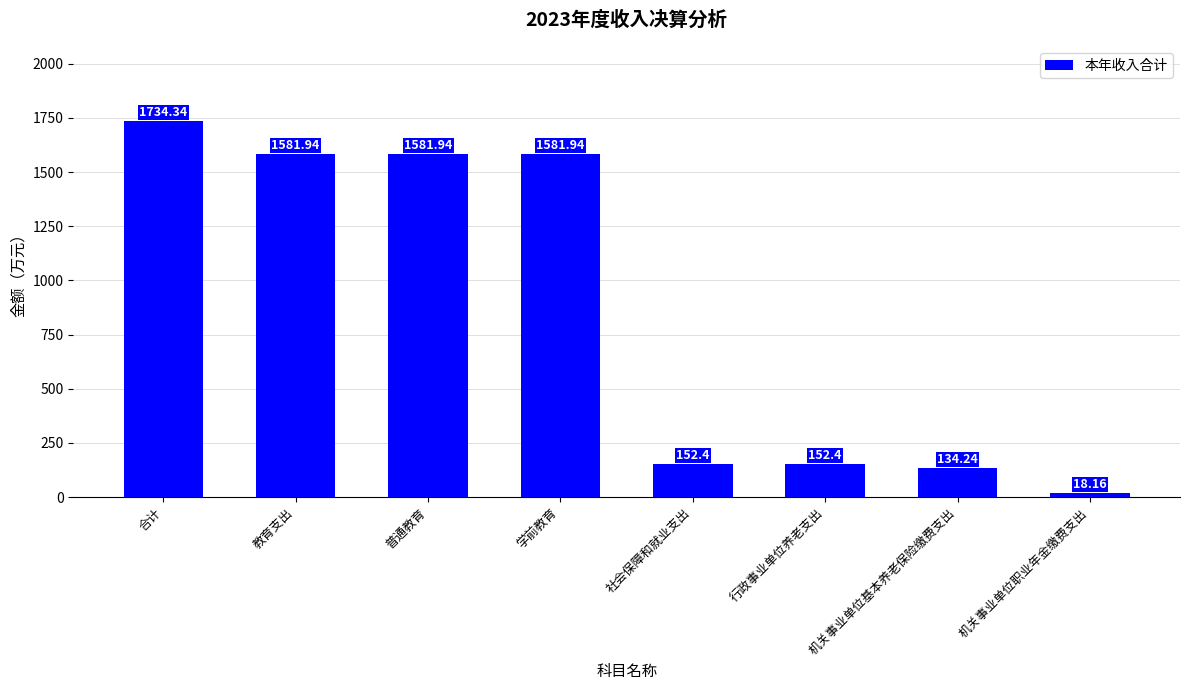

Reading left to right, what are all the values shown in this chart?

合计=1734.3	教育支出=1581.9	普通教育=1581.9	学前教育=1581.9	社会保障和就业支出=152.4	行政事业单位养老支出=152.4	机关事业单位基本养老保险缴费支出=134.2	机关事业单位职业年金缴费支出=18.2